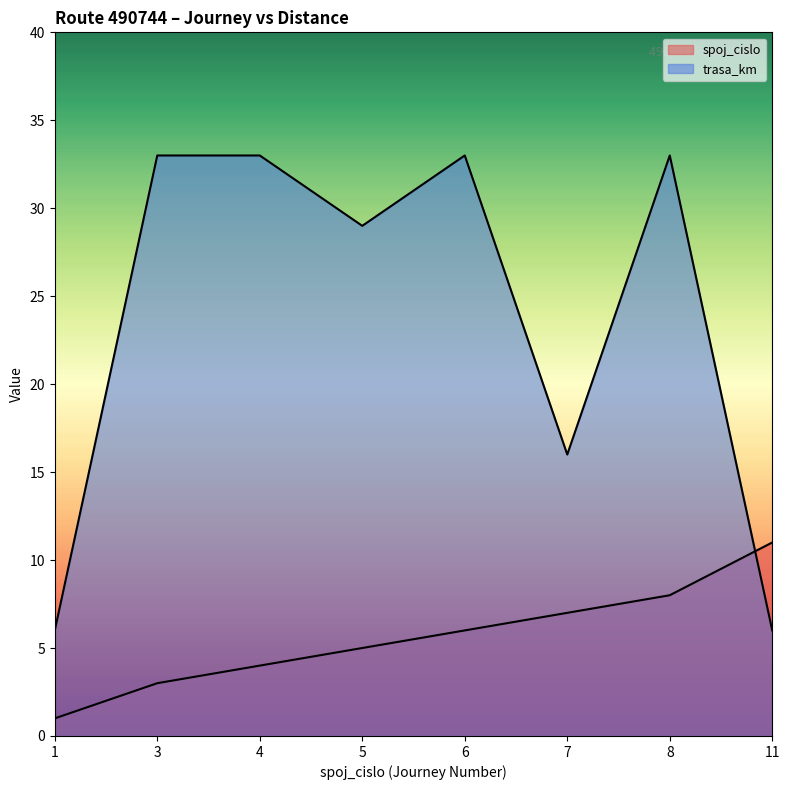

What is the total value across all series at 3?

36